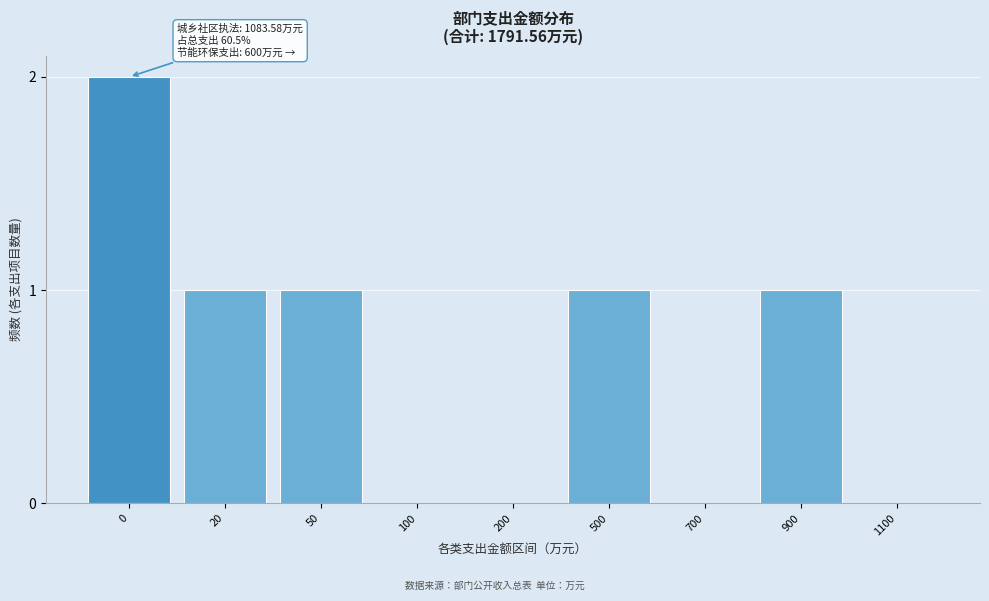

Reading right to left, what are all the values shown in this chart?

1100=0	900=1	700=0	500=1	200=0	100=0	50=1	20=1	0=2